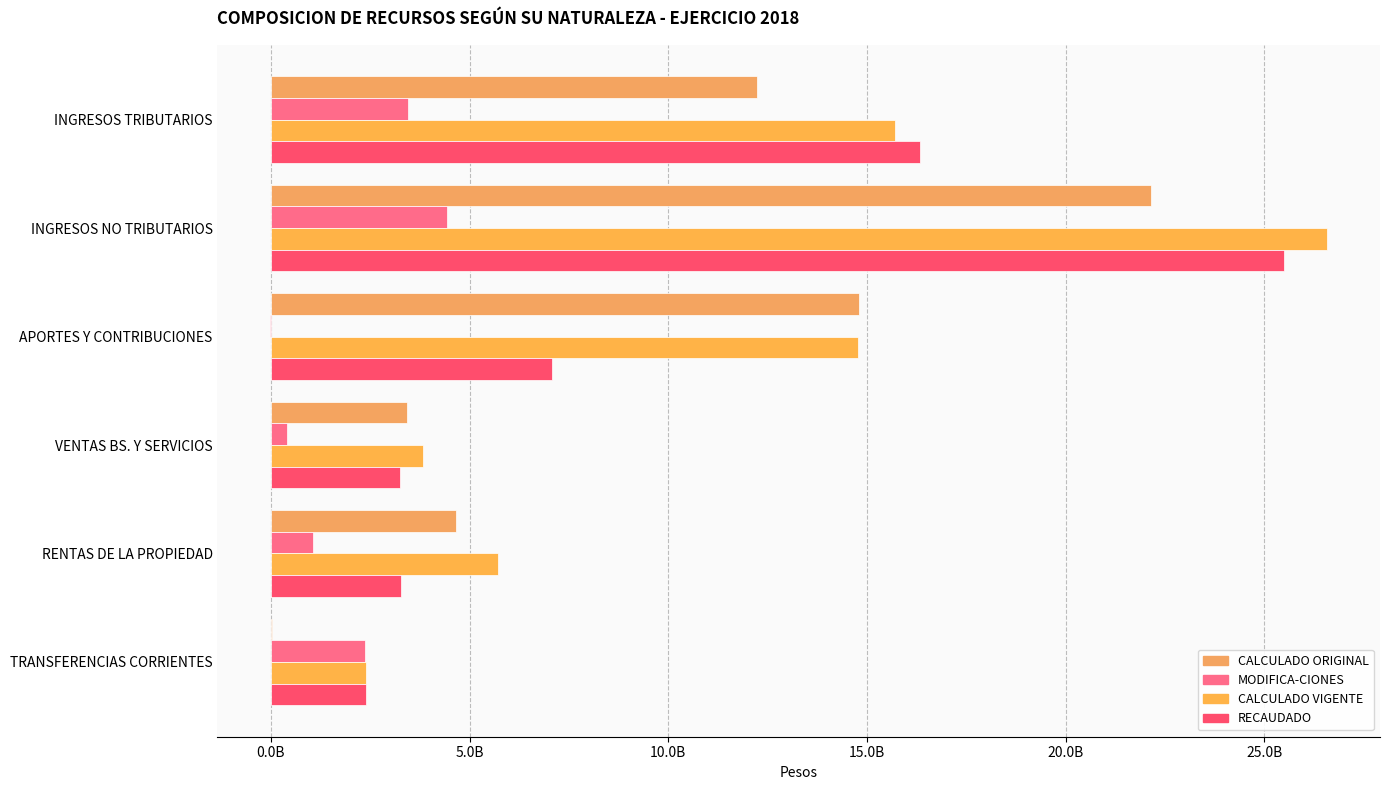

Reading left to right, what are all the values shown in this chart?

CALCULADO ORIGINAL: 12236970717	22154599592	14795620000	3426549545	4660603217	32871884
MODIFICA-CIONES: 3460360737	4430794302	-13670113	402789160	1065020873	2364165604
CALCULADO VIGENTE: 15697331454	26585393894	14781949887	3829338705	5725624090	2397037488
RECAUDADO: 16329607775	25492041389	7078932726	3246646168	3285701633	2384787156